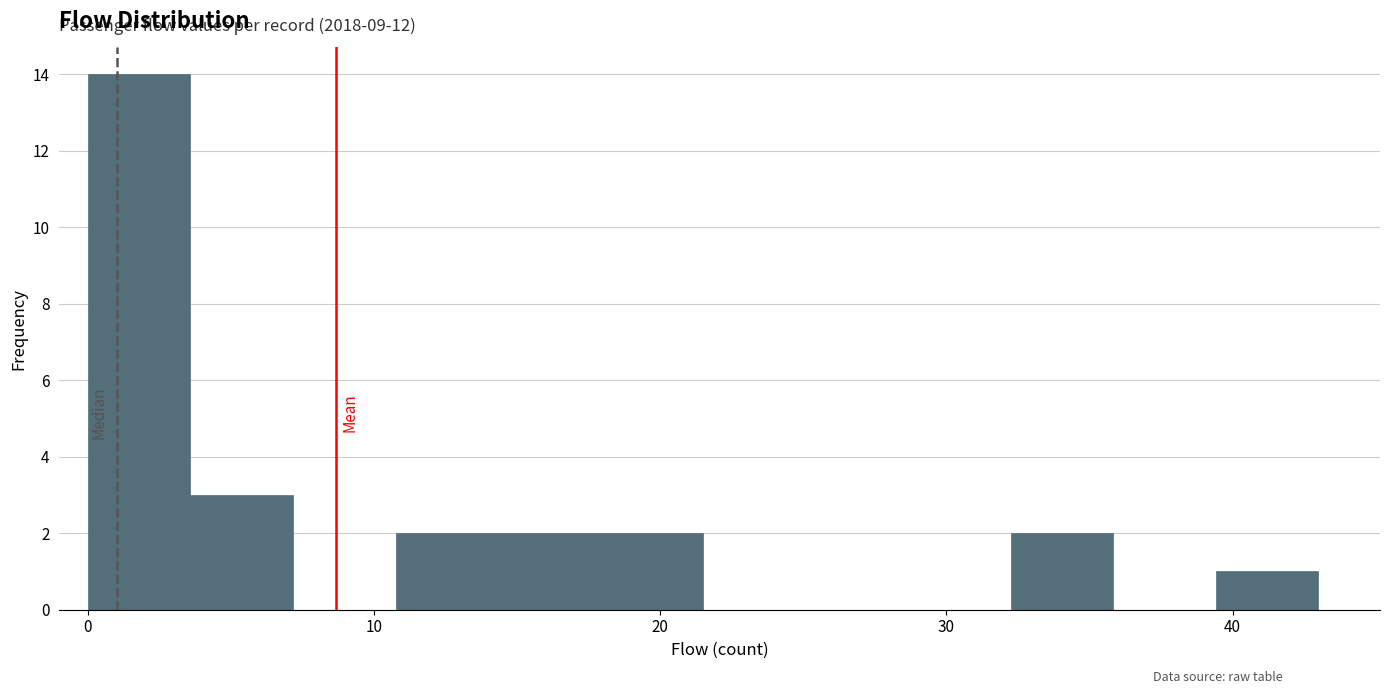

Read against the x-axis, roughly where is the centre of the tallest bar?

2